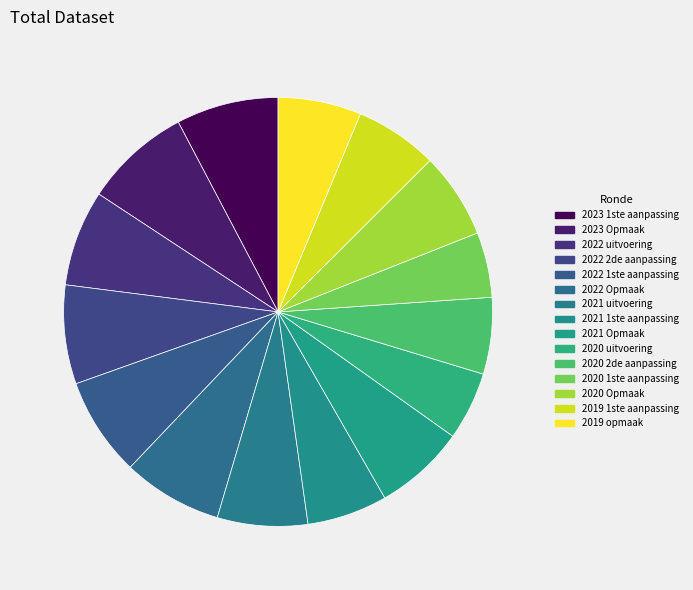

Which slice is the smallest?

2020 1ste aanpassing